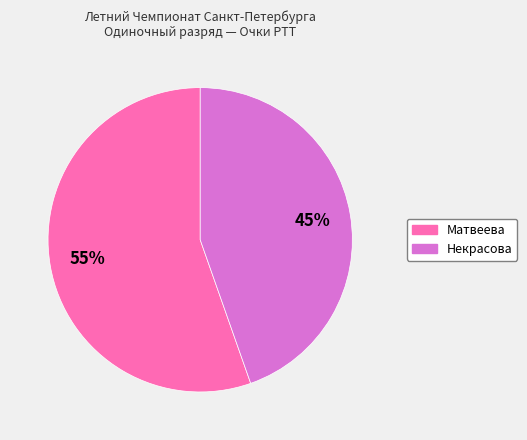

Does any single category account for the majority?

Yes